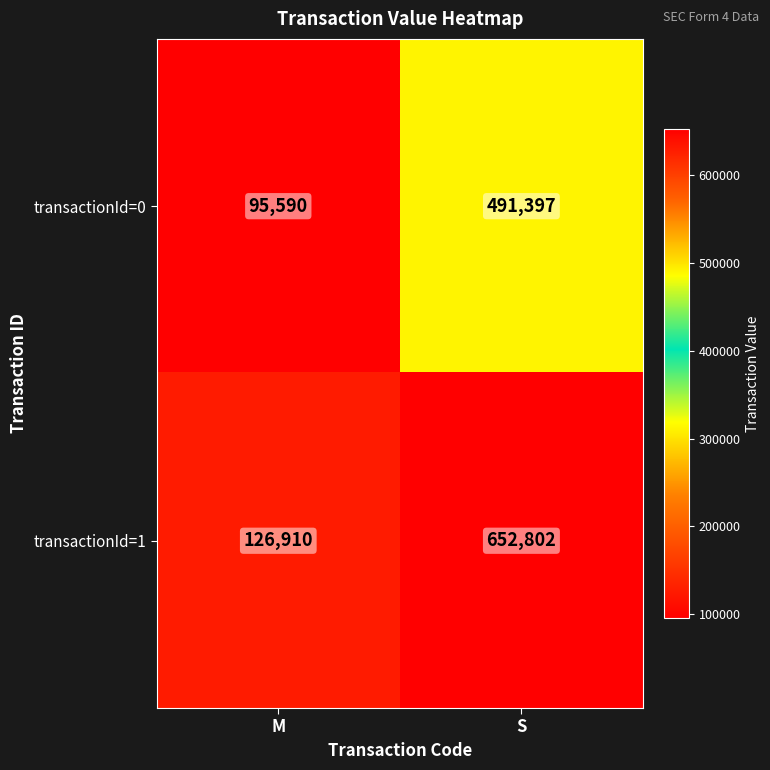

Reading left to right, extract all data points from this chart.

transactionId=0: 95590	491397
transactionId=1: 126910	652802